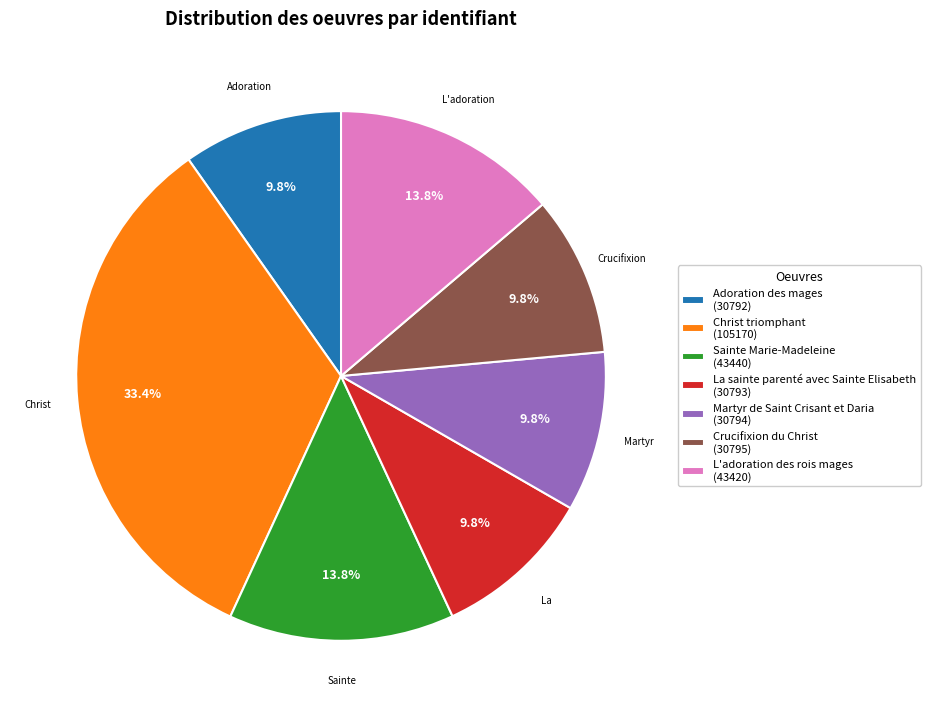

Which slice is the largest?

Christ triomphant